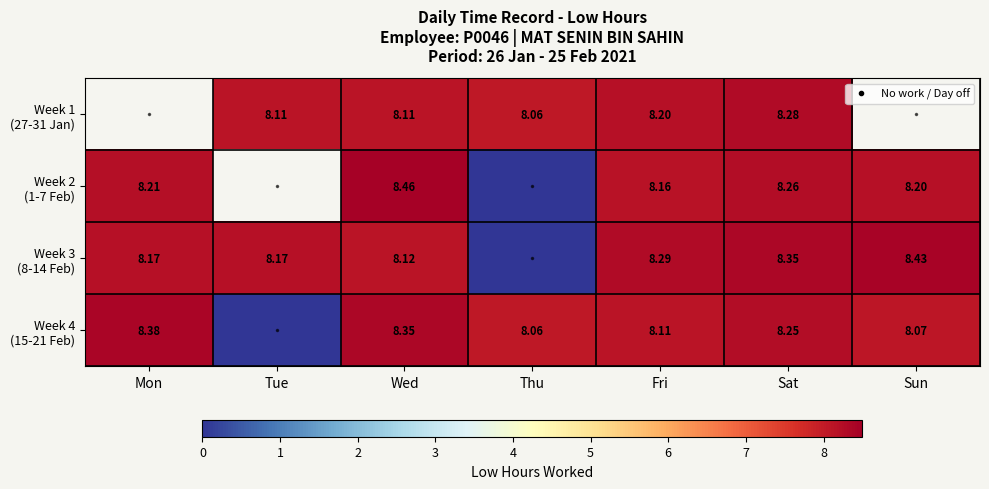

How many data points does each series have?

7